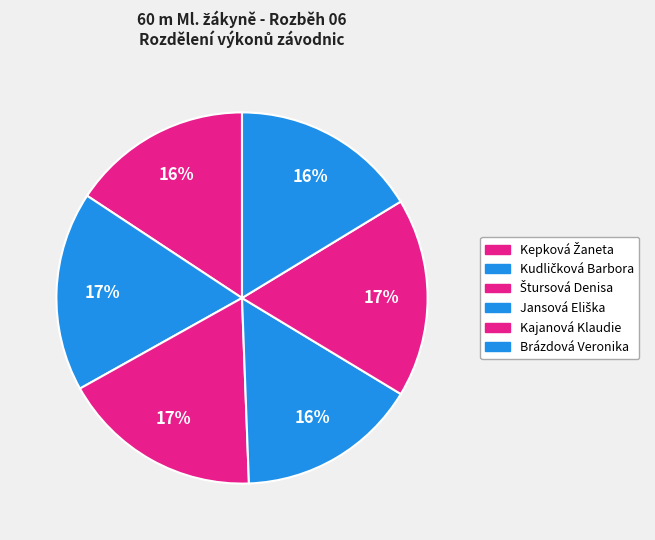

Which slice is the largest?

Štursová Denisa